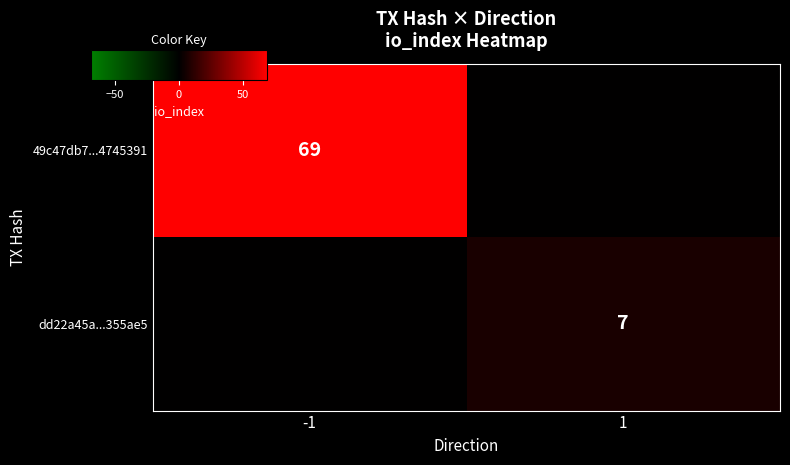

Which series has the largest total across all categories?

49c47db7...4745391